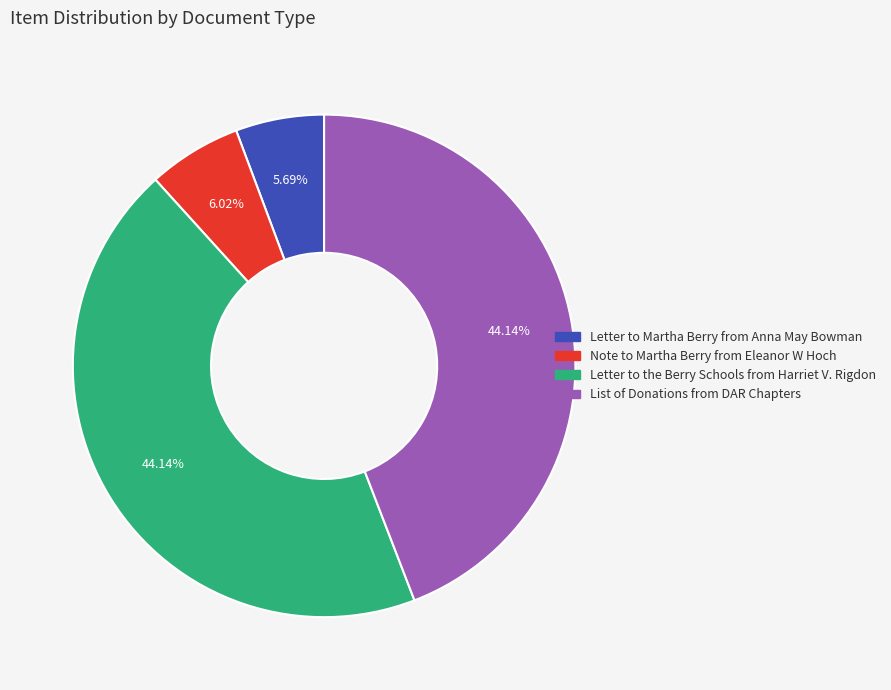

How many slices are in this pie chart?

4